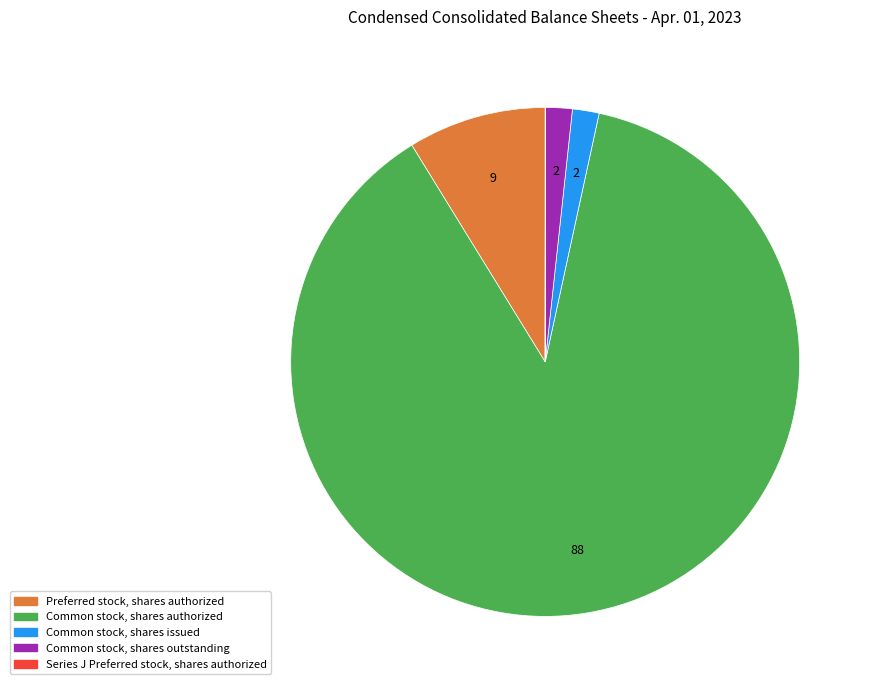

True or false: Common stock, shares authorized accounts for 88% of the total.

True